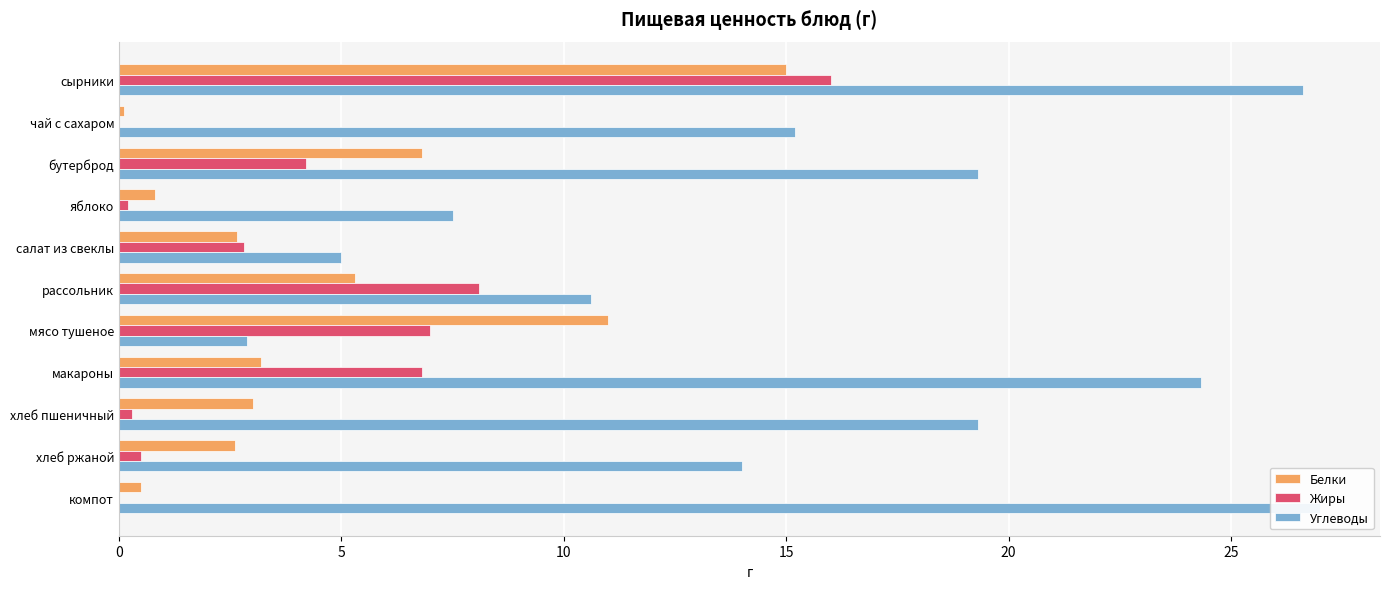

Reading right to left, what are all the values shown in this chart?

Белки: 0.5	2.6	3.0	3.2	11.0	5.3	2.6	0.8	6.8	0.1	15.0
Жиры: 0.0	0.5	0.3	6.8	7.0	8.1	2.8	0.2	4.2	0.0	16.0
Углеводы: 27.0	14.0	19.3	24.3	2.9	10.6	5.0	7.5	19.3	15.2	26.6